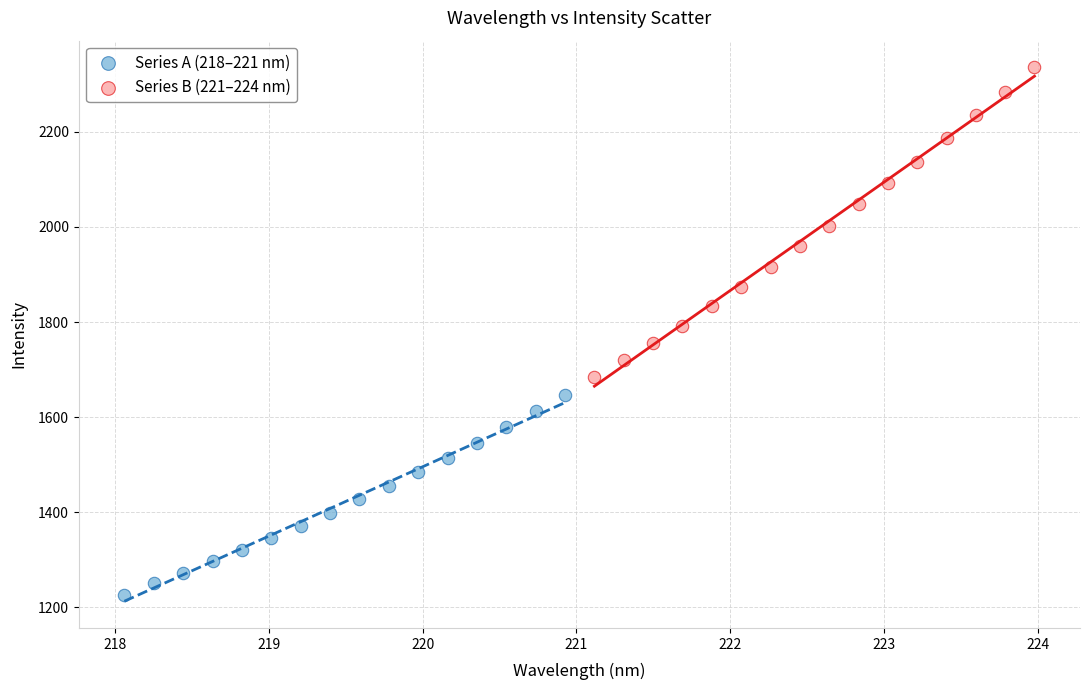

Which series has the largest Y range (max minus min)?

Series B (221–224 nm)